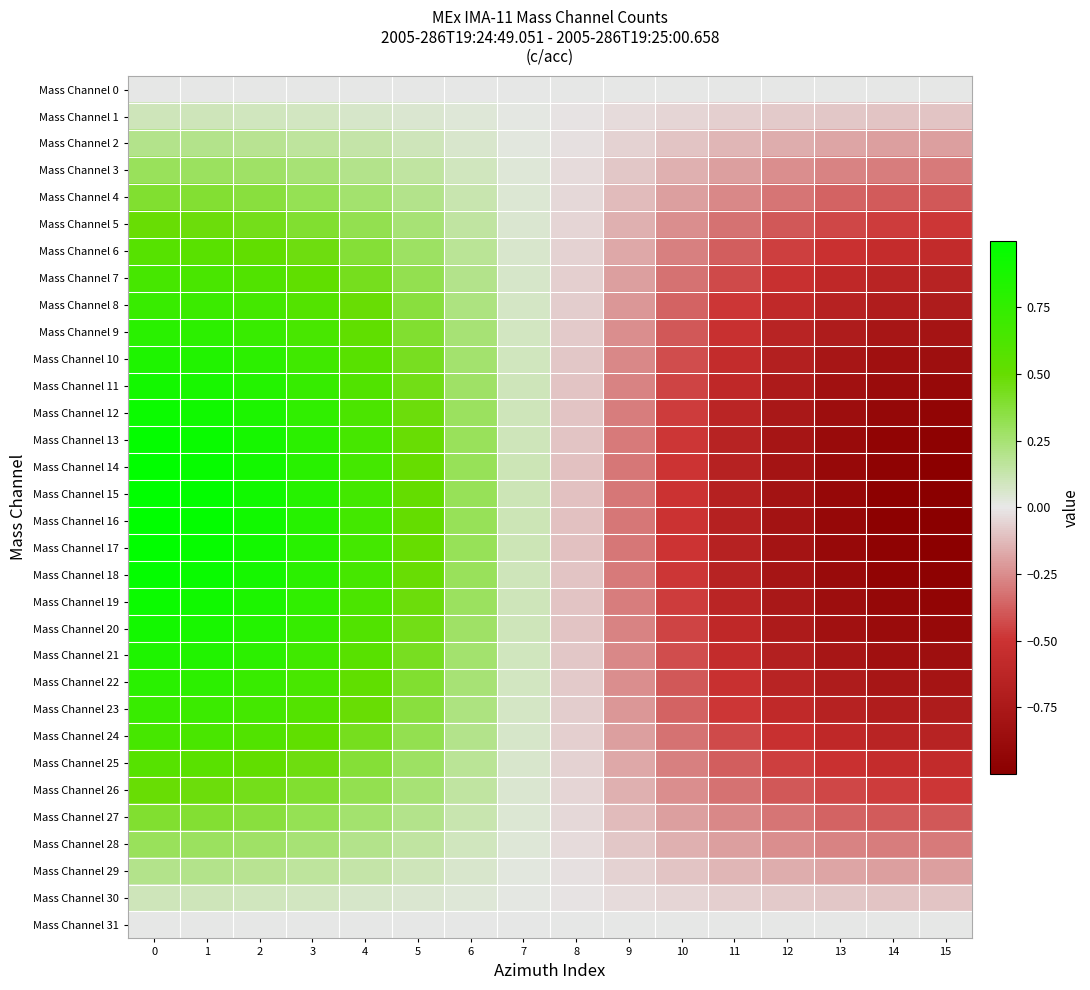

What is the total value across all series at 12?

-16.0